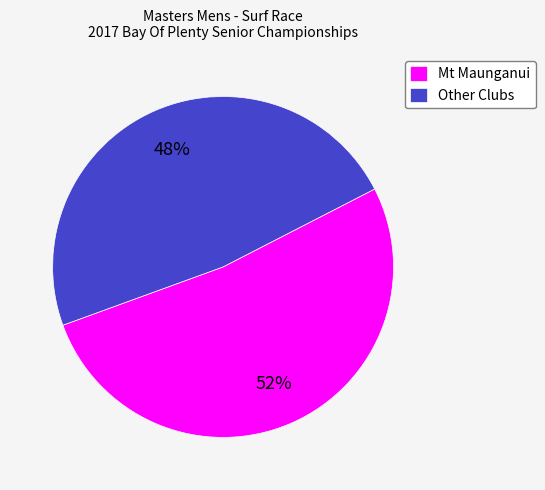

Which category accounts for the majority?

Mt Maunganui